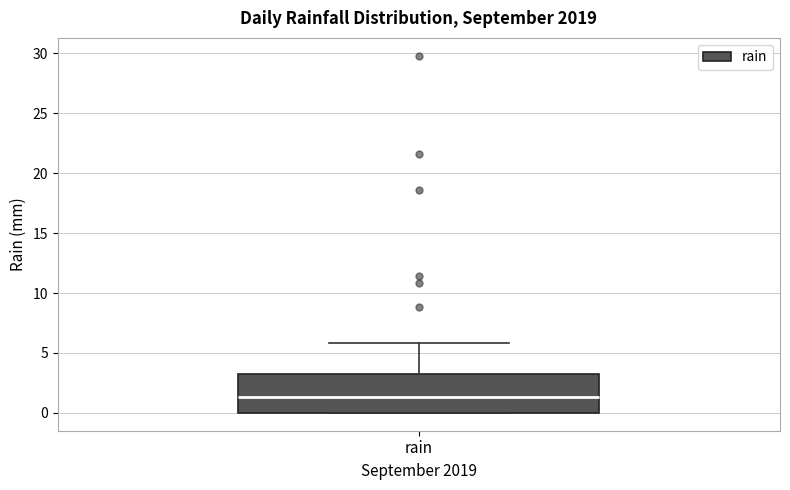

Read this box plot against the y-axis: the position of the median line, the range covered by the box, and the ends of both whiskers. The values are not printed on the chart, so give them approximately, as read against the axis.

median 1.5, box 0.0 to 3.5, whiskers 0.0 to 6.0